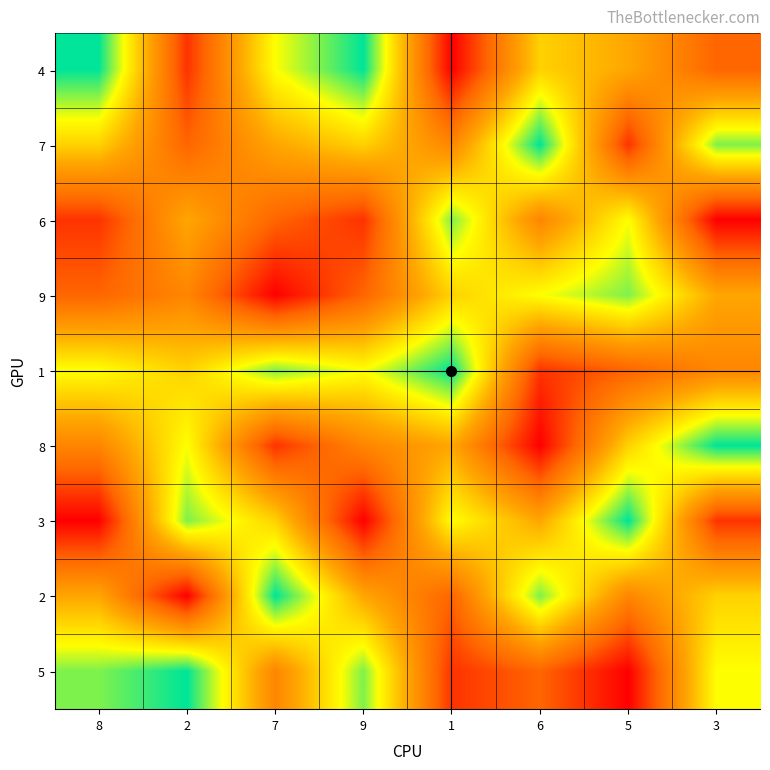

Reading left to right, extract all data points from this chart.

4: 8=9	2=2	7=7	9=9	1=1	6=6	5=5	3=3
7: 8=6	2=3	7=5	9=6	1=4	6=9	5=2	3=8
6: 8=2	2=5	7=3	9=2	1=8	6=4	5=7	3=1
9: 8=3	2=4	7=1	9=3	1=6	6=7	5=8	3=5
1: 8=7	2=6	7=8	9=7	1=9	6=2	5=3	3=4
8: 8=4	2=7	7=2	9=4	1=5	6=1	5=6	3=9
3: 8=1	2=8	7=6	9=1	1=7	6=5	5=9	3=2
2: 8=5	2=1	7=9	9=5	1=3	6=8	5=4	3=6
5: 8=8	2=9	7=4	9=8	1=2	6=3	5=1	3=7